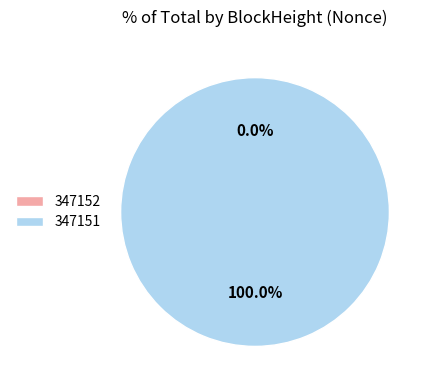

How many slices are in this pie chart?

2